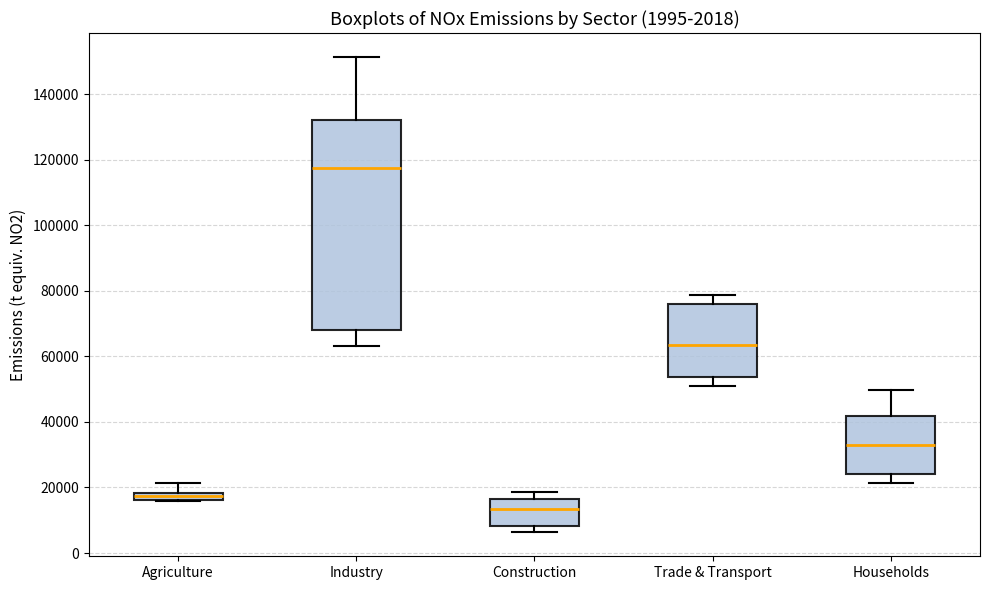

Where is the upper edge of the box for Trade & Transport on the y-axis? The values are not printed on the chart, so give them approximately, as read against the axis.

76000